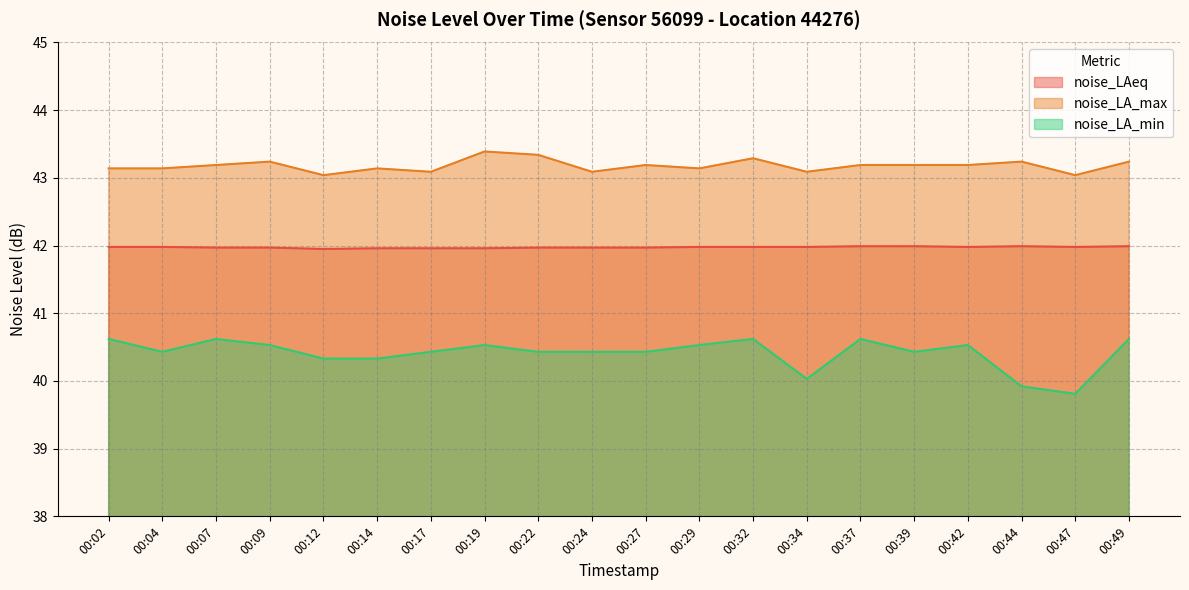

Count the number of categories in the chart.

20